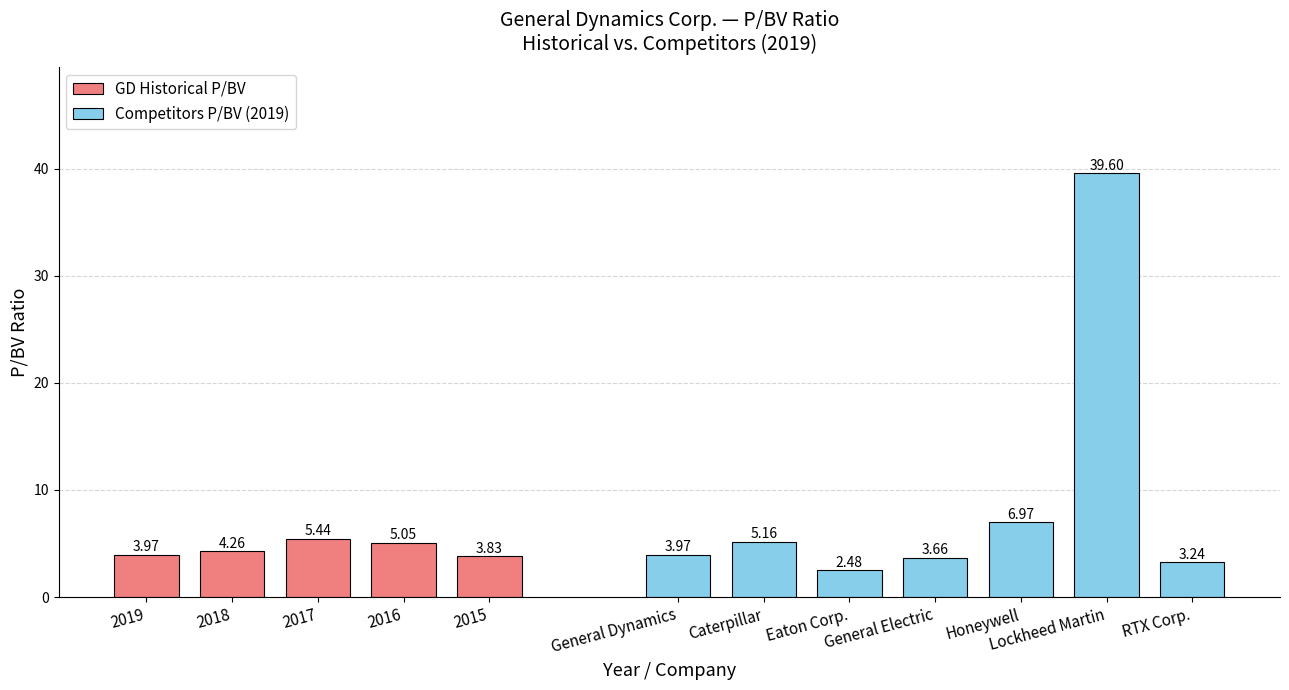

Does the chart contain stacked bars?

No